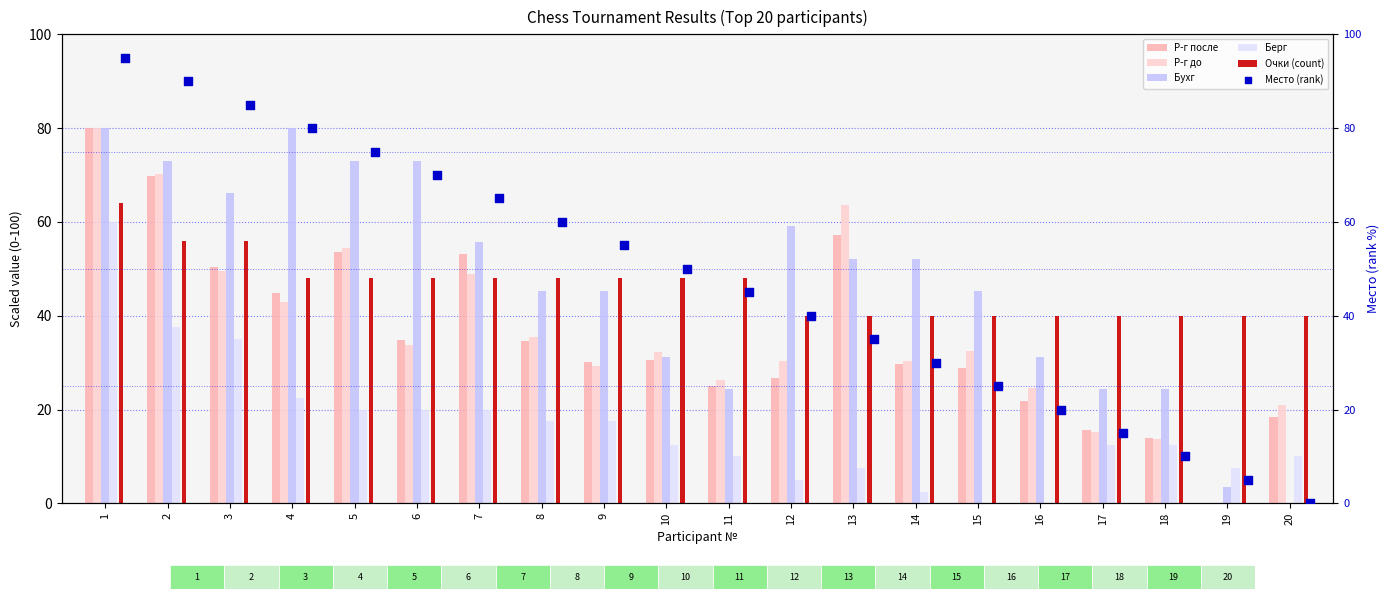

Is the value of Очки (count) at 12 greater than the value of Р-г до at 3?

No